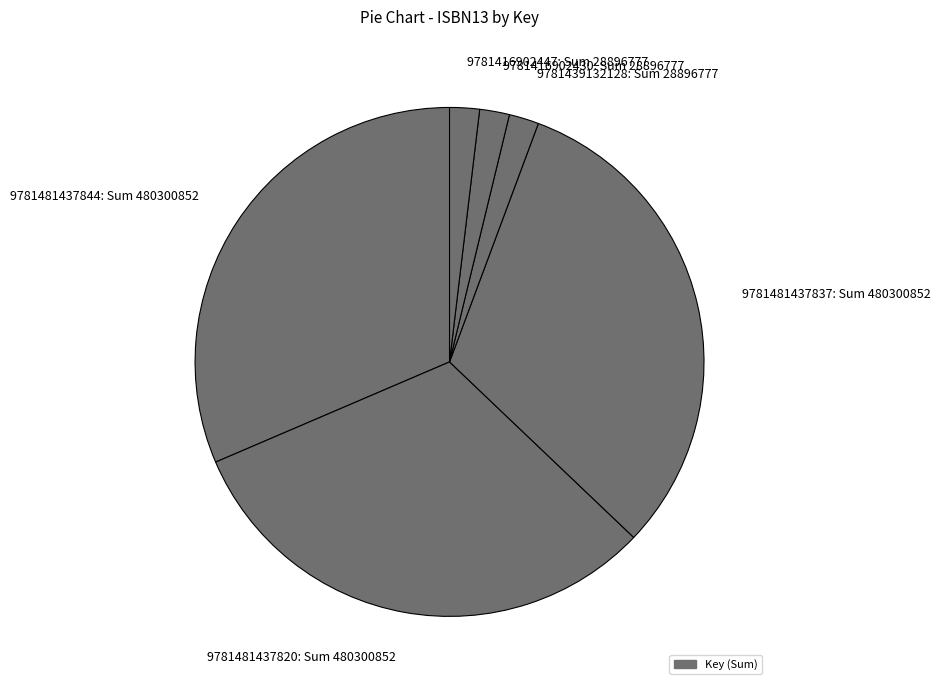

What is the ratio of the value at 9781481437844: Sum 480300852 to the value at 9781481437837: Sum 480300852?

1.0